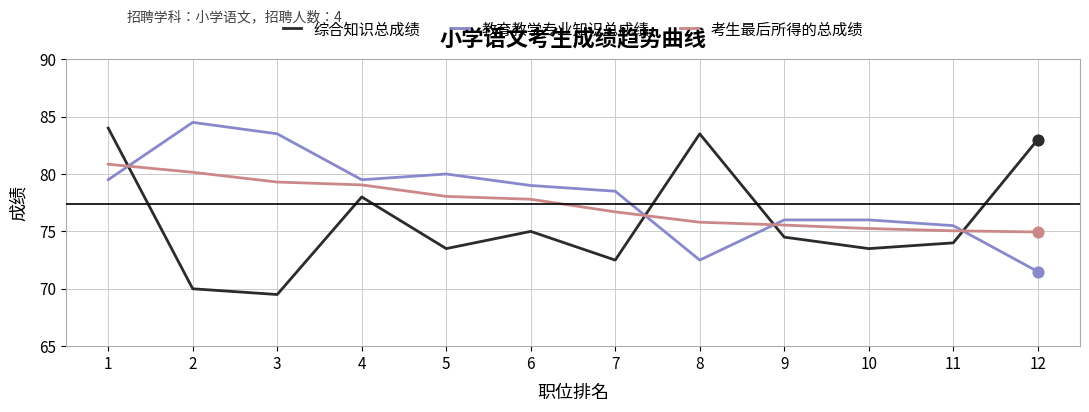

What is the spread (max minus min) of values at 6?

4.0